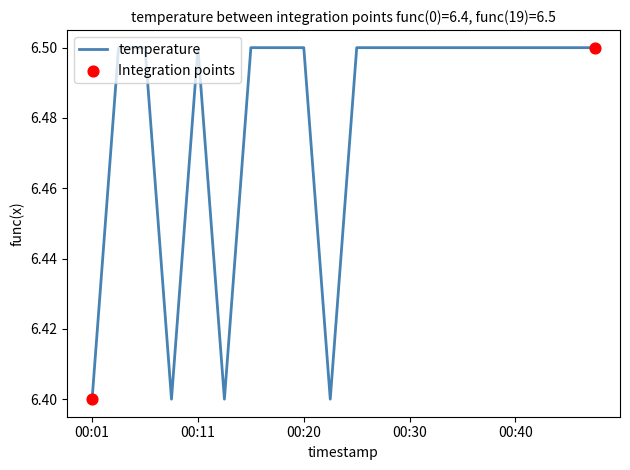

What is the minimum value shown in the chart?

6.4